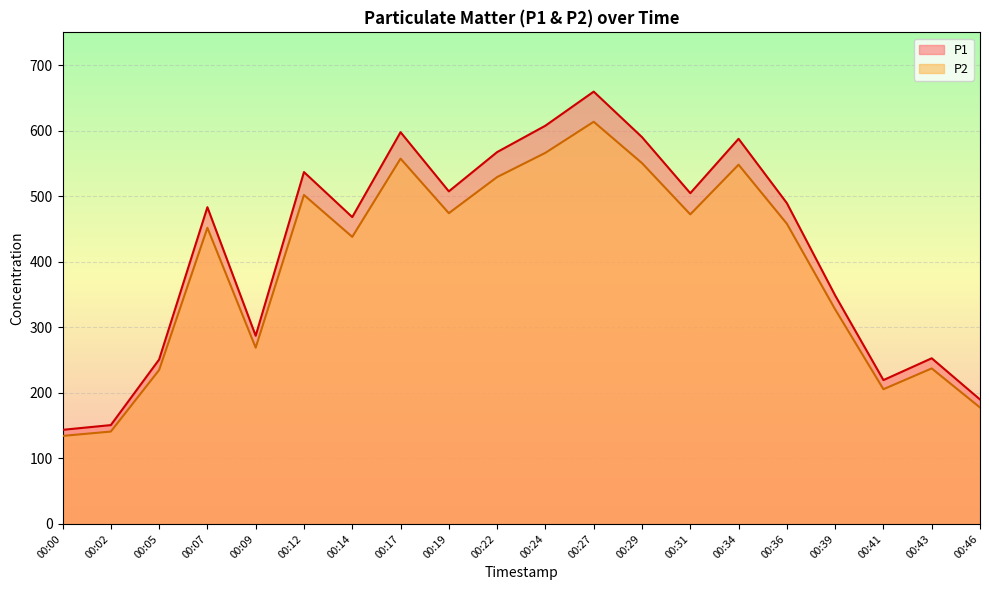

List the labels in order of P2 value, smallest first.

00:00, 00:02, 00:46, 00:41, 00:05, 00:43, 00:09, 00:39, 00:14, 00:07, 00:36, 00:31, 00:19, 00:12, 00:22, 00:34, 00:29, 00:17, 00:24, 00:27